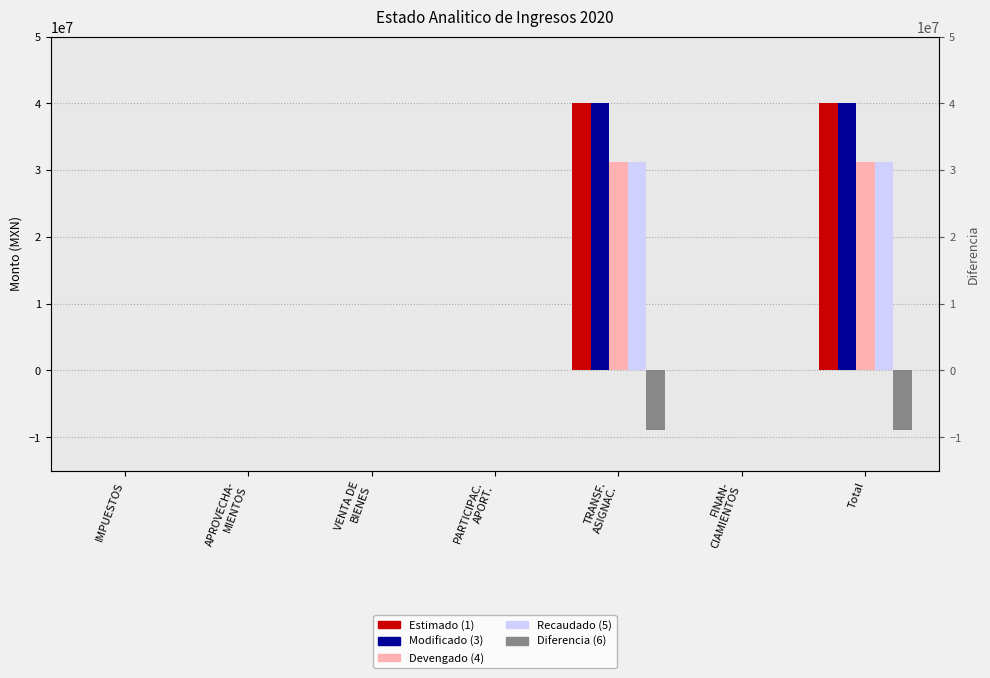

Which series has the largest total across all categories?

Modificado (3)